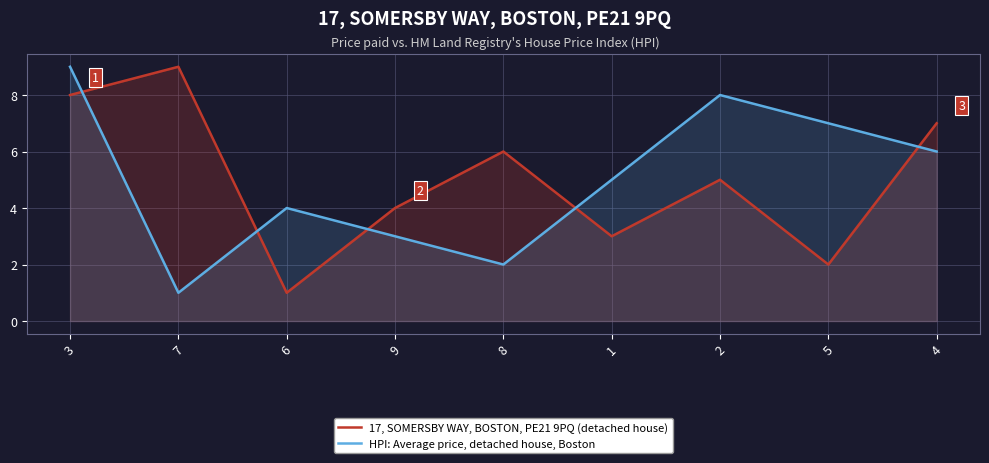

What is the value of the HPI: Average price, detached house, Boston point at the 7th from the left?

8